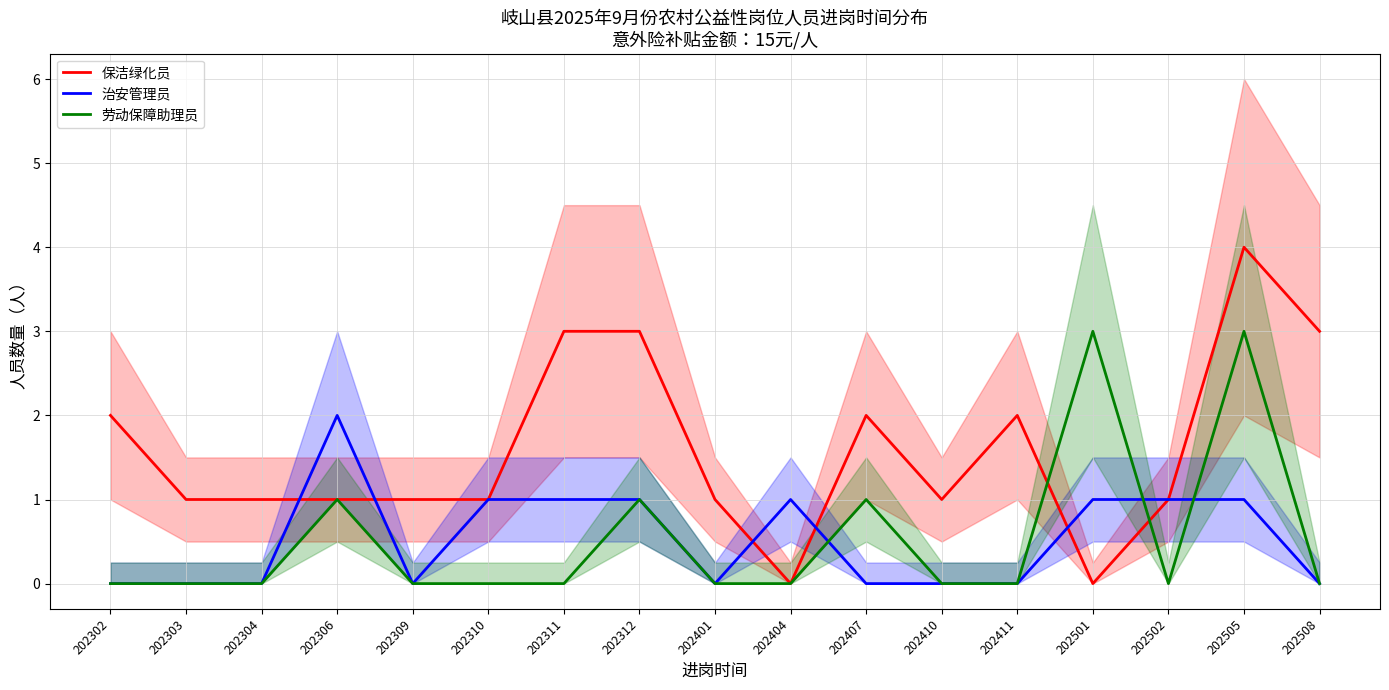

What is the approximate value of 治安管理员 at 202404?

1